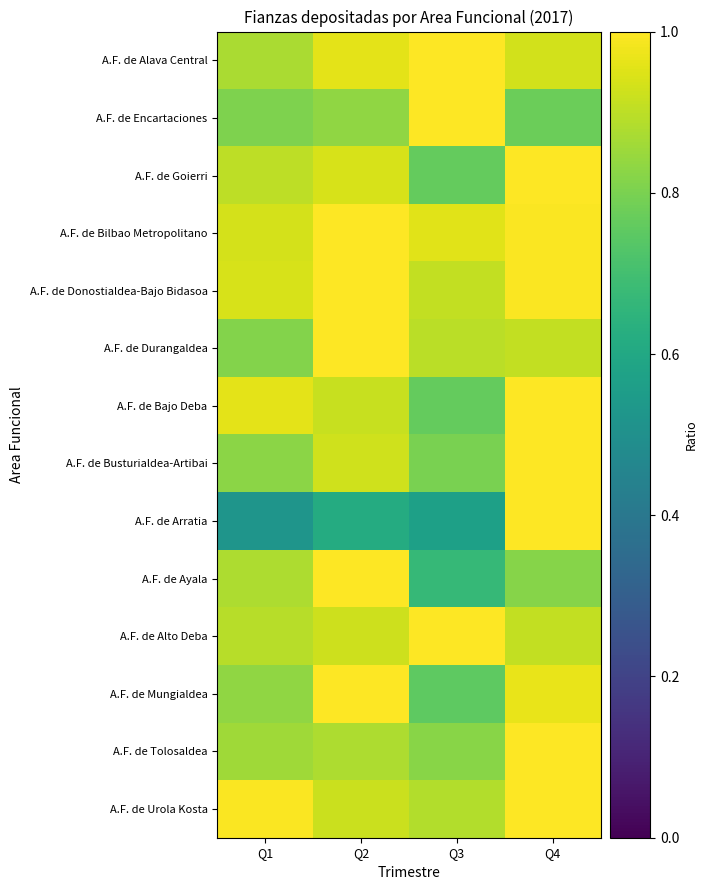

At Q4, list the series in order from largest to smallest.

A.F. de Goierri, A.F. de Bajo Deba, A.F. de Busturialdea-Artibai, A.F. de Arratia, A.F. de Tolosaldea, A.F. de Urola Kosta, A.F. de Donostialdea-Bajo Bidasoa, A.F. de Bilbao Metropolitano, A.F. de Mungialdea, A.F. de Alava Central, A.F. de Durangaldea, A.F. de Alto Deba, A.F. de Ayala, A.F. de Encartaciones